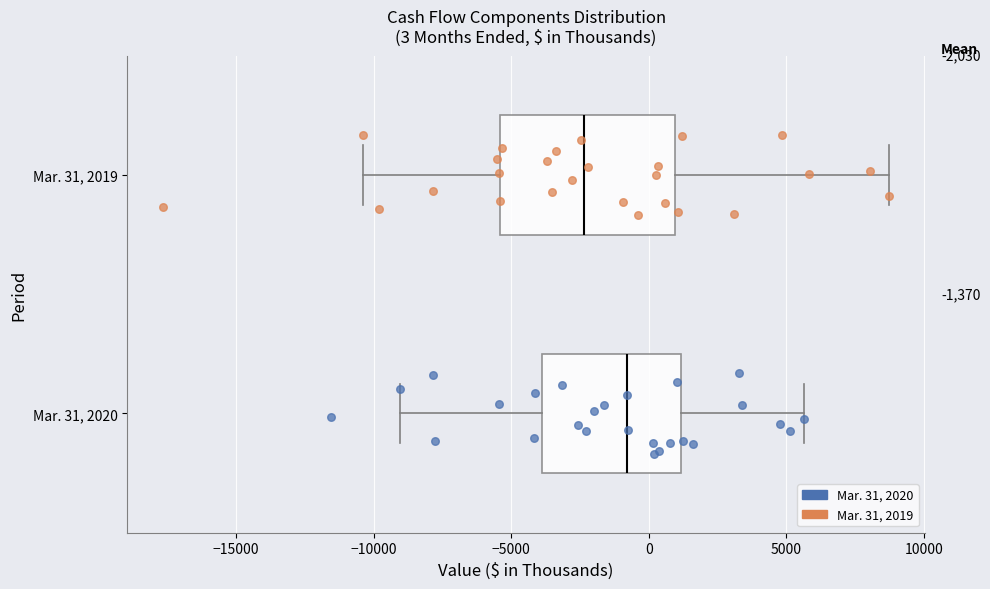

Which box has the furthest to the right median line?

Mar. 31, 2020